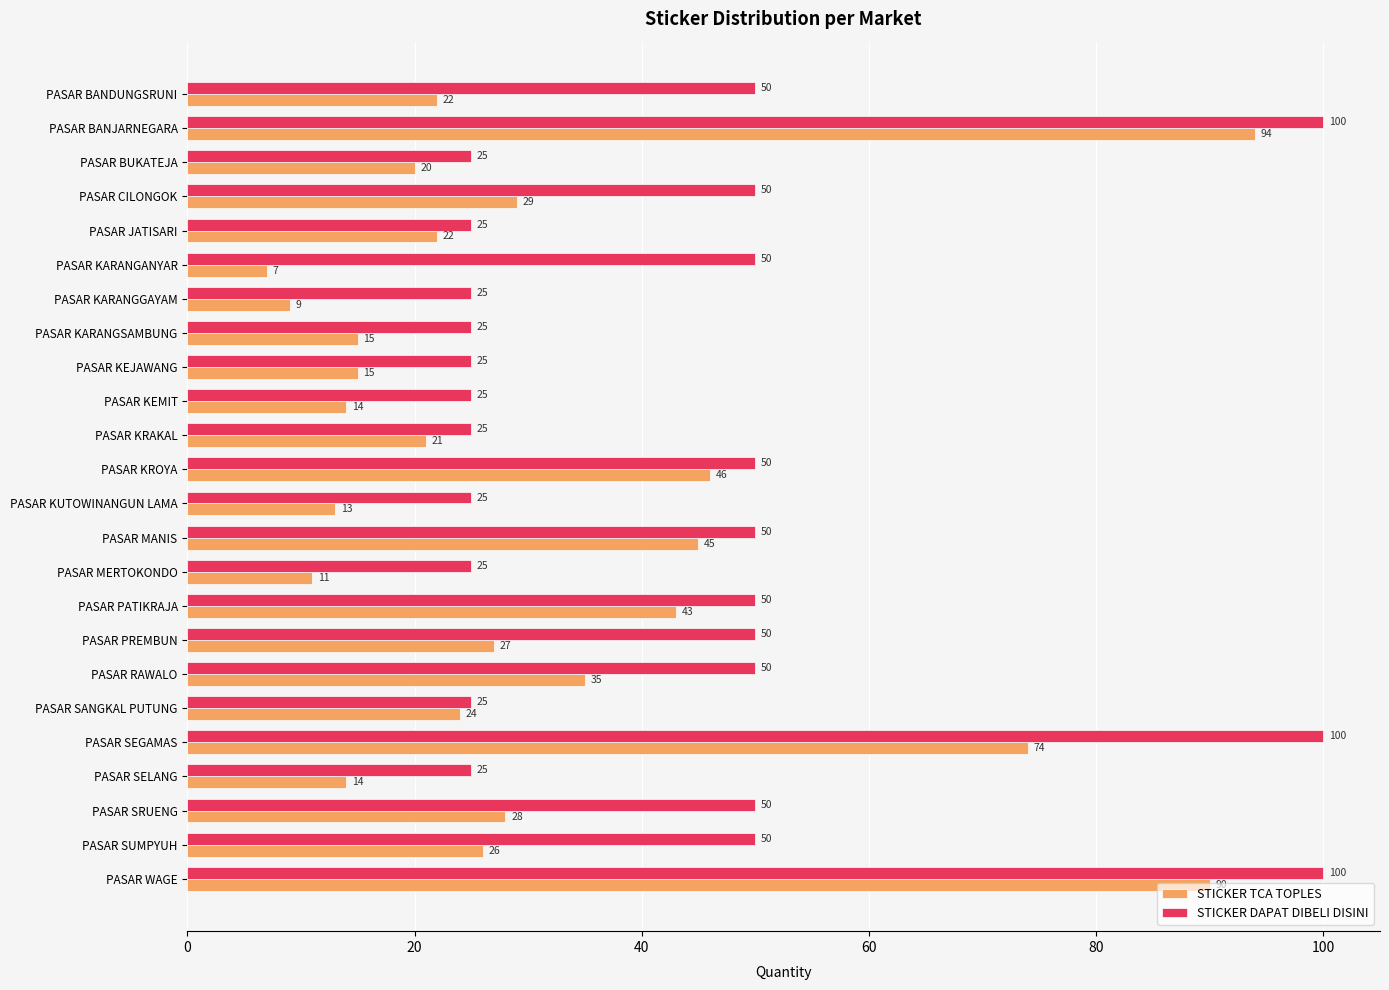

Rank the series at PASAR BANDUNGSRUNI from lowest to highest value.

STICKER TCA TOPLES, STICKER DAPAT DIBELI DISINI